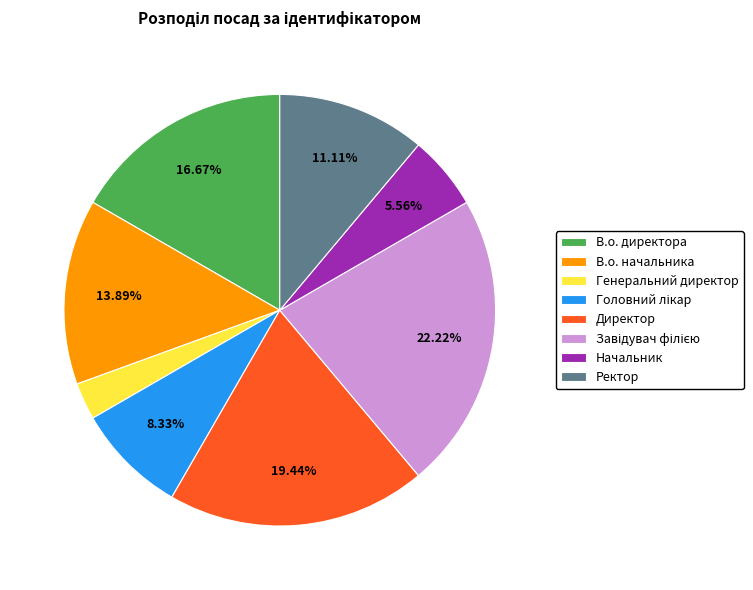

Which slice is the smallest?

Генеральний директор